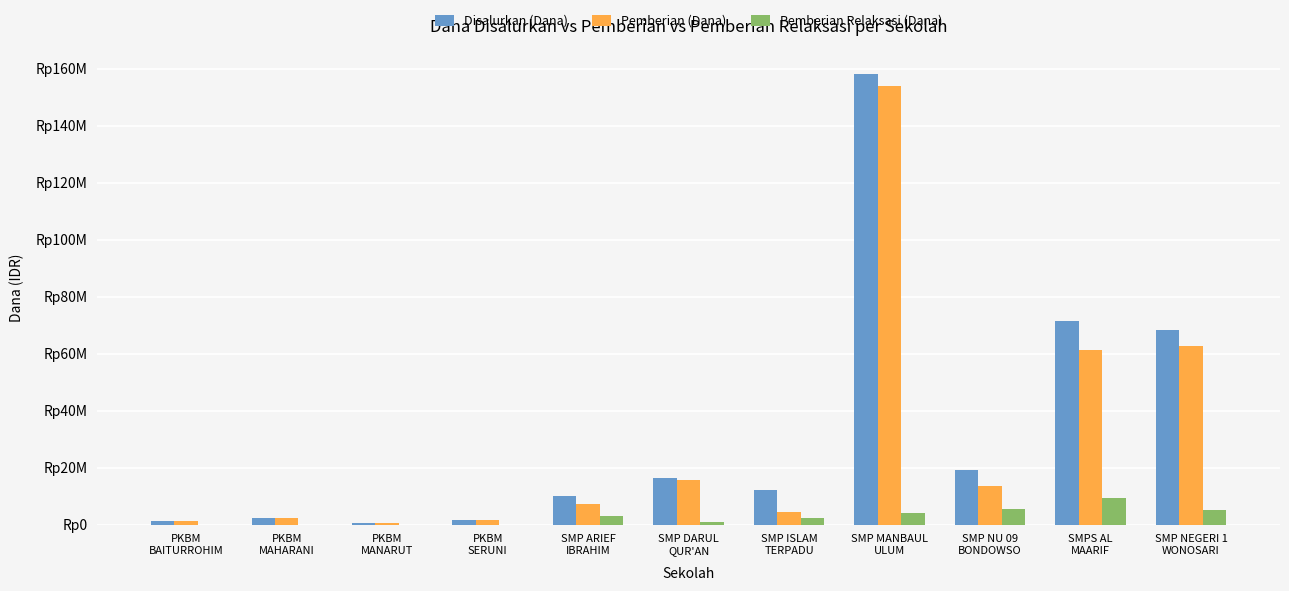

At which label does Pemberian Relaksasi (Dana) first exceed 2250000?

SMP ARIEF
IBRAHIM